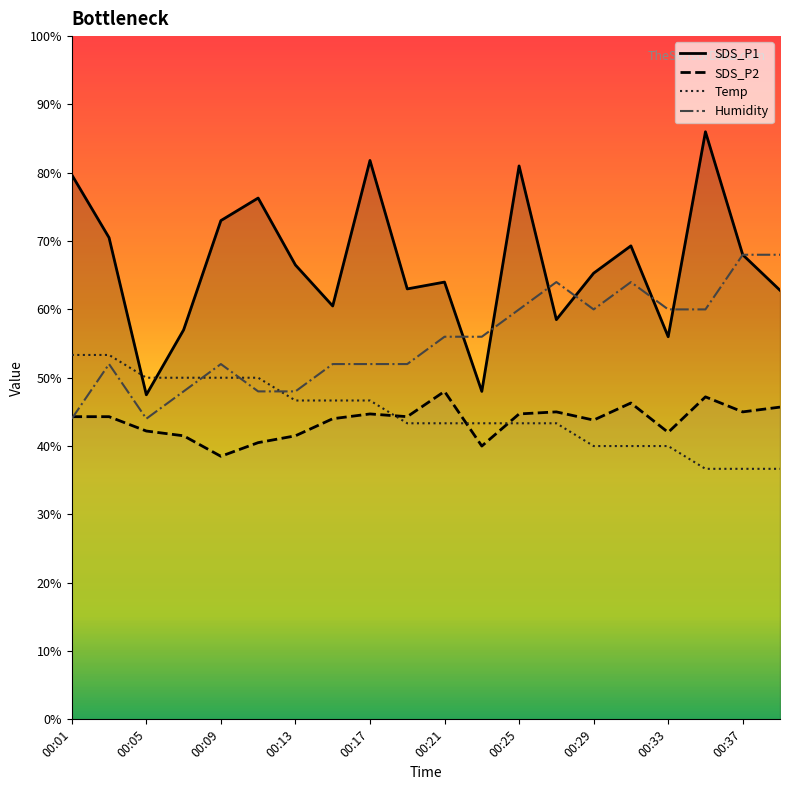

What is the difference between the maximum and minimum values in the SDS_P1 series?

38.5